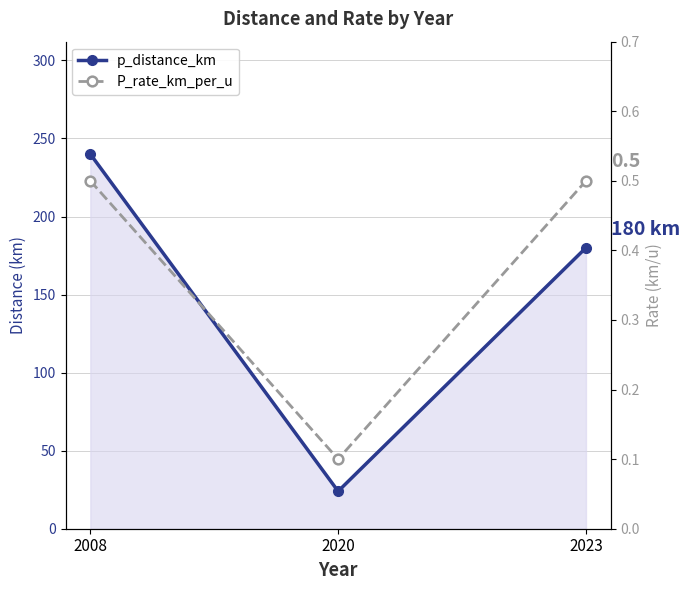

What is the minimum value shown in the chart?

0.1